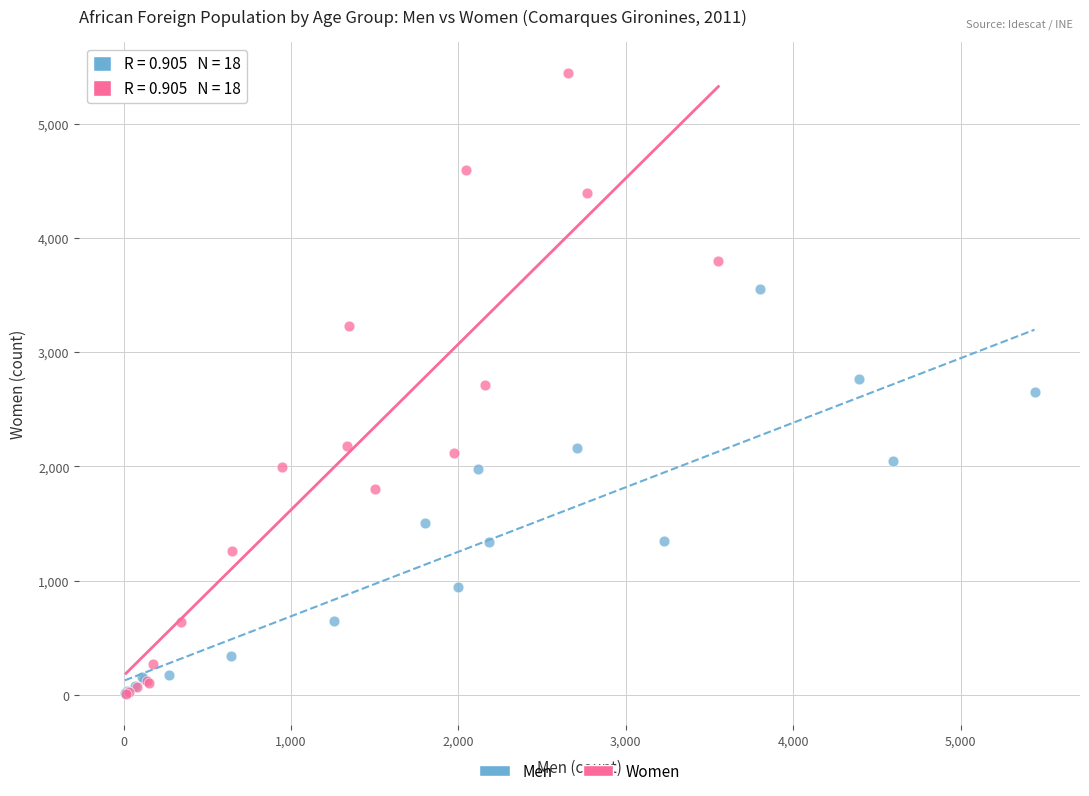

Which series has the largest Y range (max minus min)?

Women